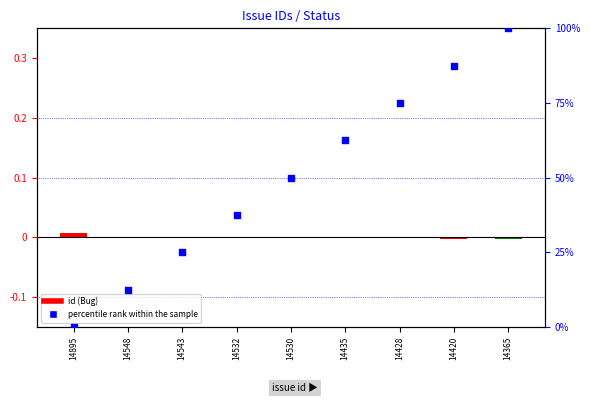

Which series has the largest total across all categories?

percentile rank within the sample